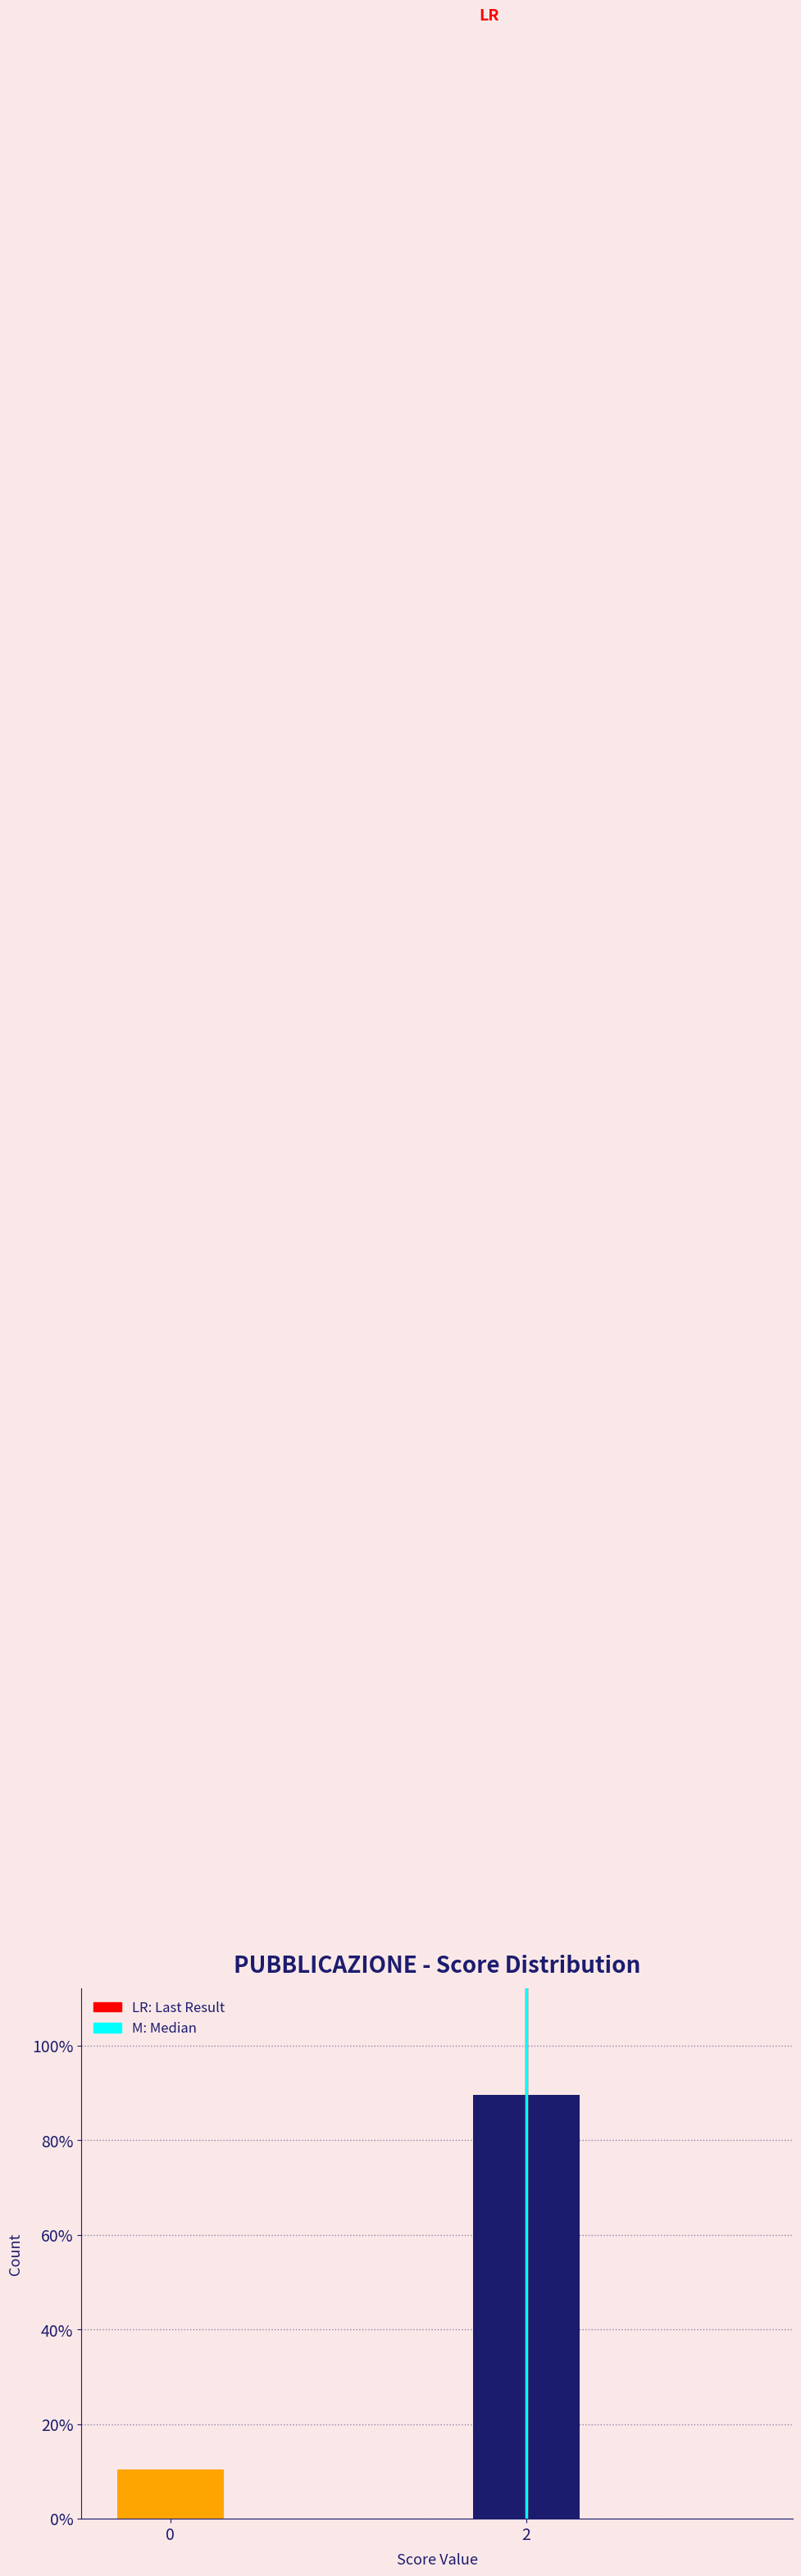

Reading right to left, transcribe all the data shown in this chart.

89.7	10.3